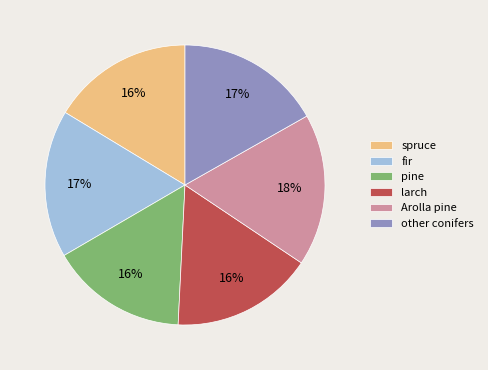

Which category has the biggest portion of the pie?

Arolla pine